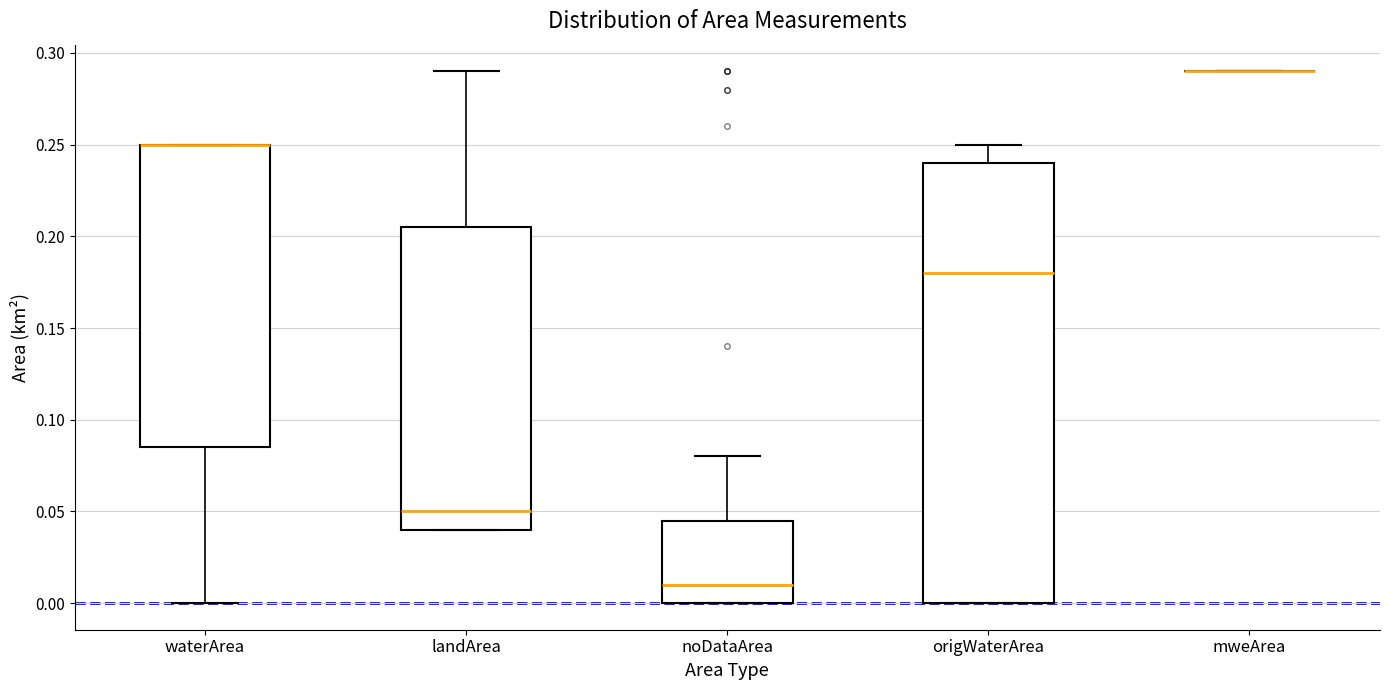

Reading left to right, read every box against the y-axis: the position of its median line, the range the box covers, and the ends of its whiskers. The values are not printed on the chart, so give them approximately, as read against the axis.

waterArea: median 0.250 (drawn on the box's upper edge), box 0.085 to 0.250, whiskers 0.000 to 0.250
landArea: median 0.050, box 0.040 to 0.205, whiskers 0.040 to 0.290
noDataArea: median 0.010, box 0.000 to 0.045, whiskers 0.000 to 0.080
origWaterArea: median 0.180, box 0.000 to 0.240, whiskers 0.000 to 0.250
mweArea: box collapsed to a line at 0.290, whiskers 0.290 to 0.290